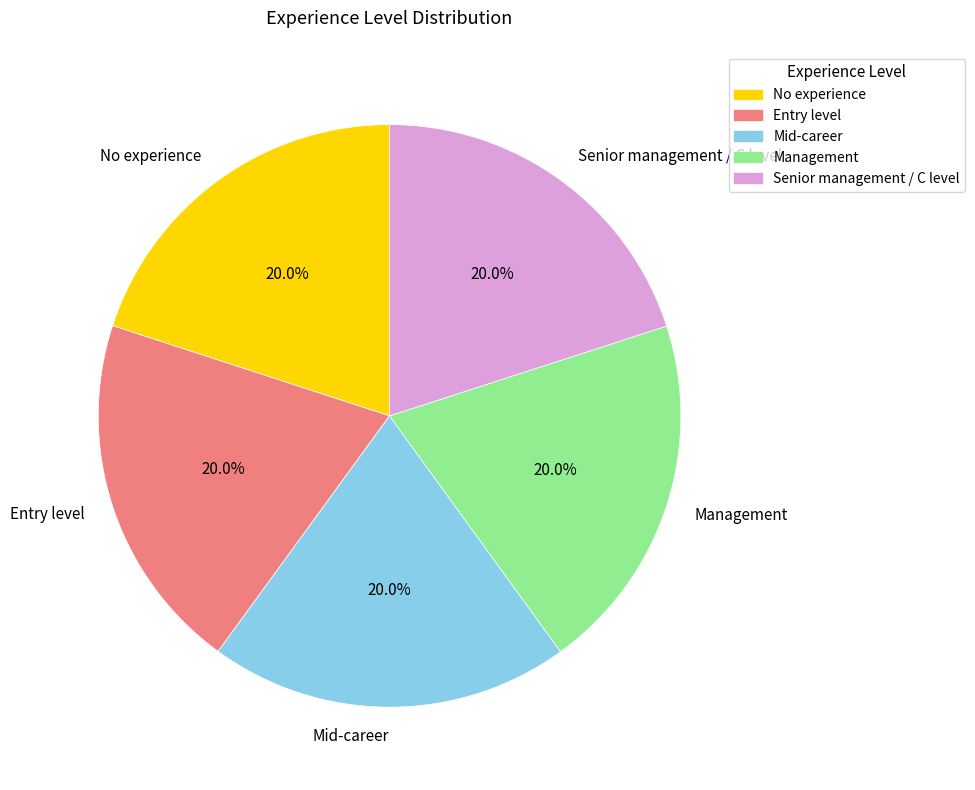

What is the ratio of the value at Mid-career to the value at Senior management / C level?

1.0